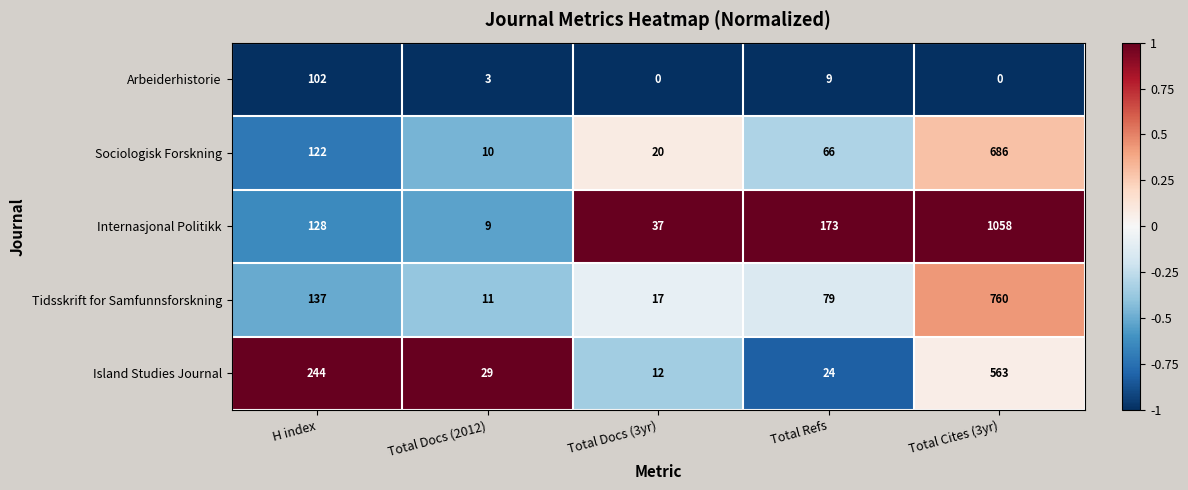

What is the sum of the Tidsskrift for Samfunnsforskning values at Total Cites (3yr) and Total Docs (2012)?

771